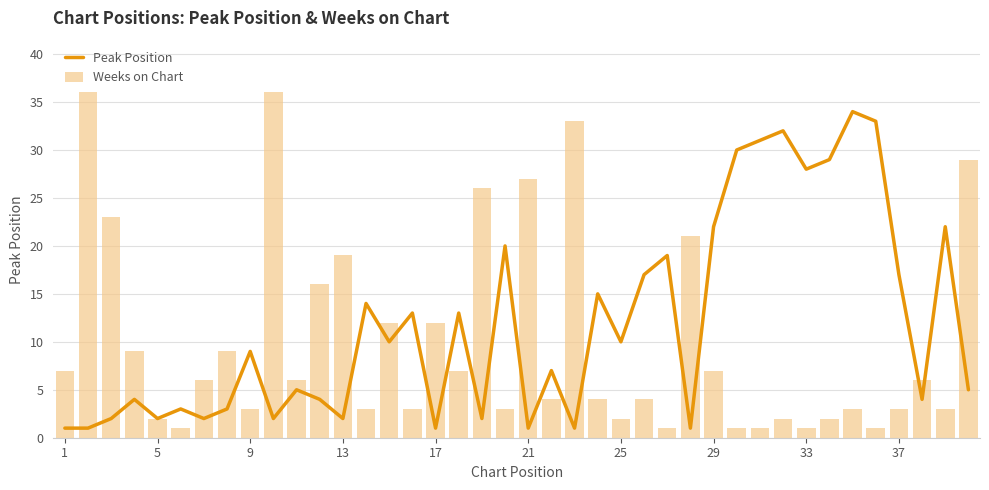

What is the highest value of the Peak Position series?

34